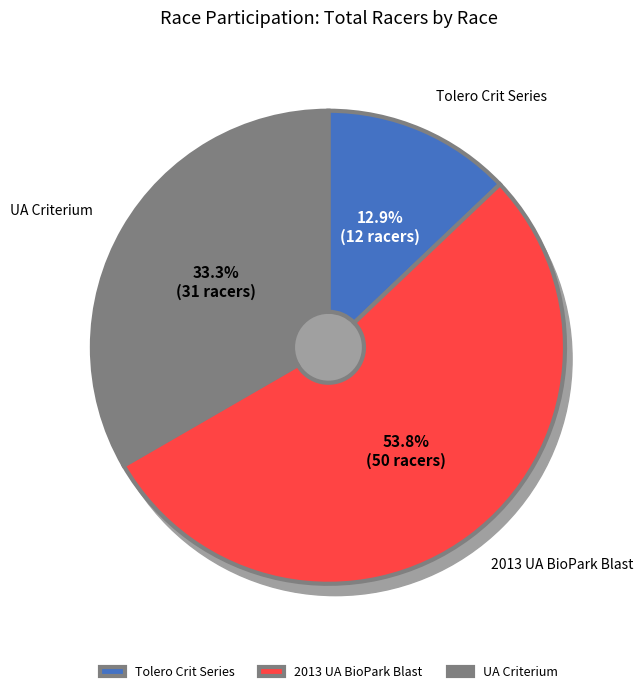

How many segments does this pie chart have?

3